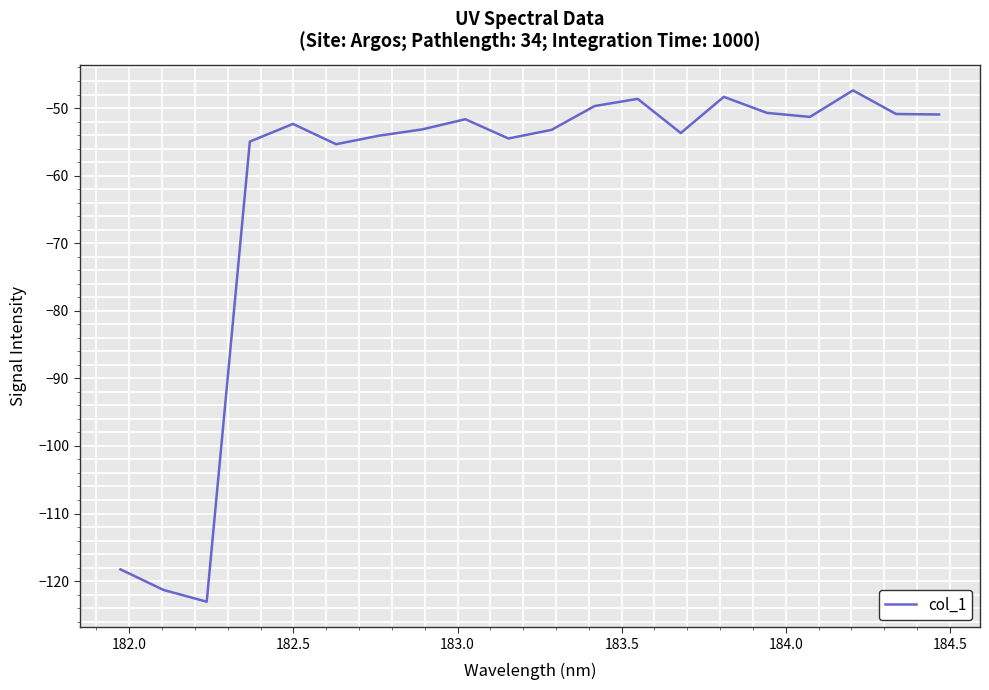

What is the minimum value shown in the chart?

-123.0